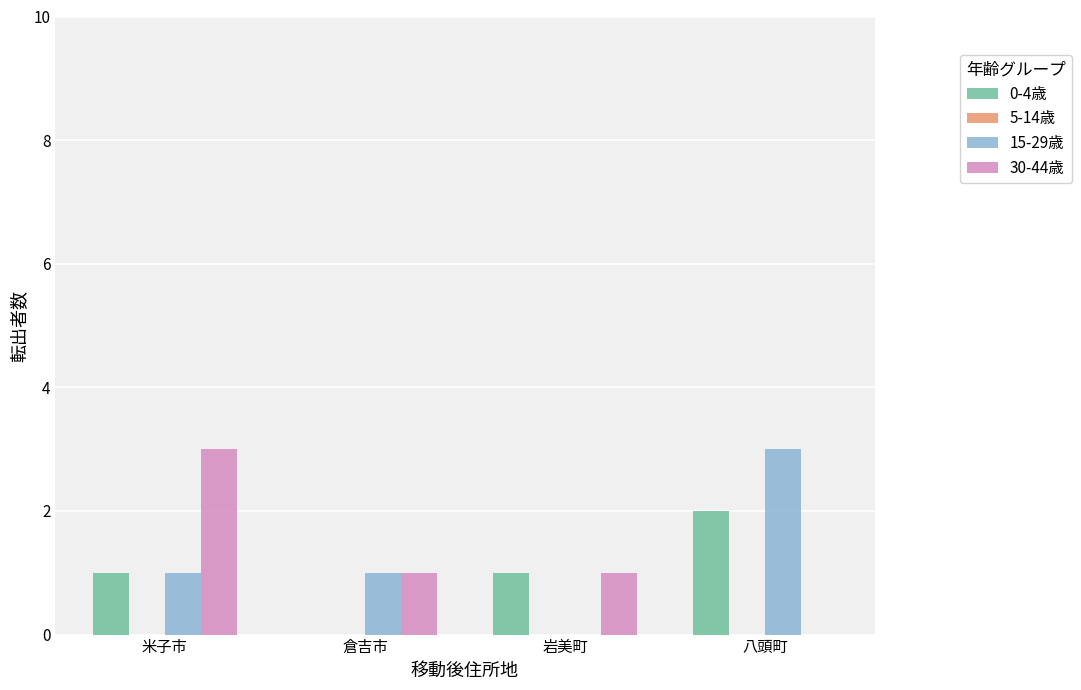

How many positive values does the 30-44歳 series have?

3